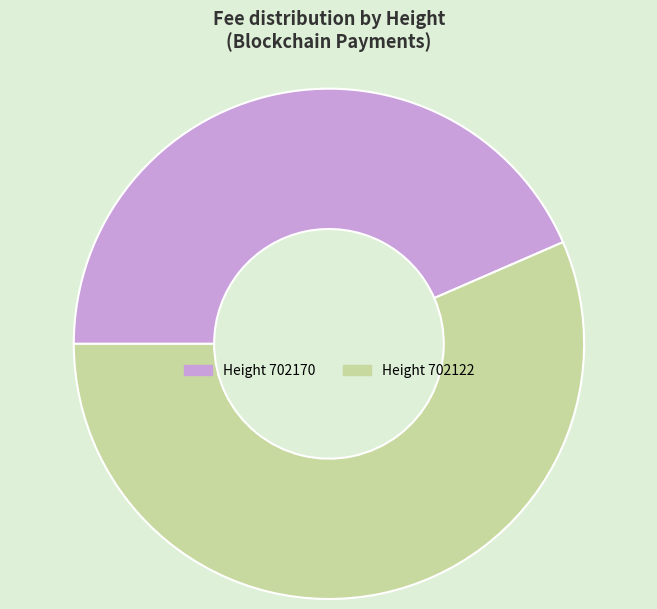

Is there any slice that represents more than half of the pie?

Yes